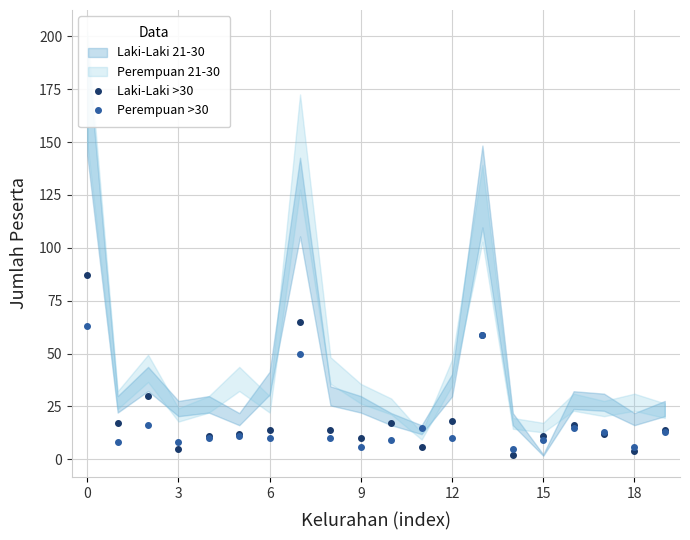

How many intersections are there between Perempuan >30 and Laki-Laki >30?

7